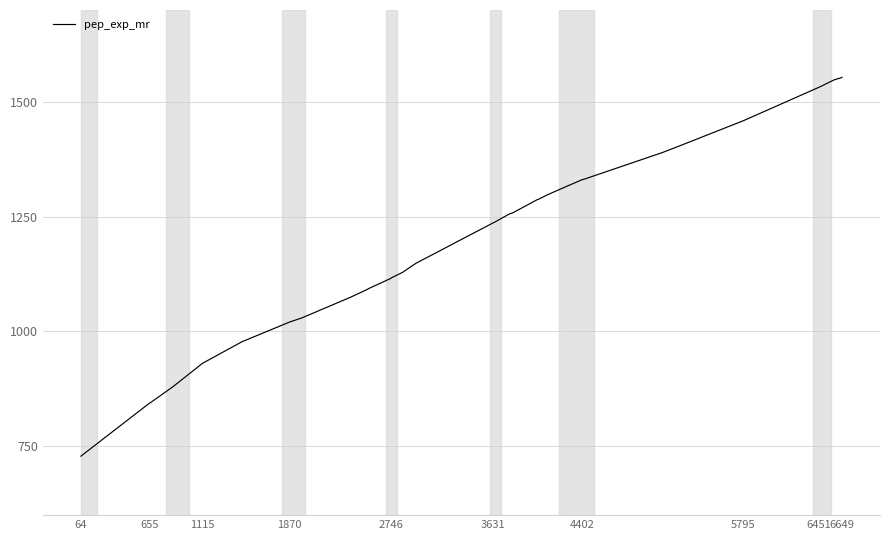

What is the difference between the maximum and minimum values?

825.2